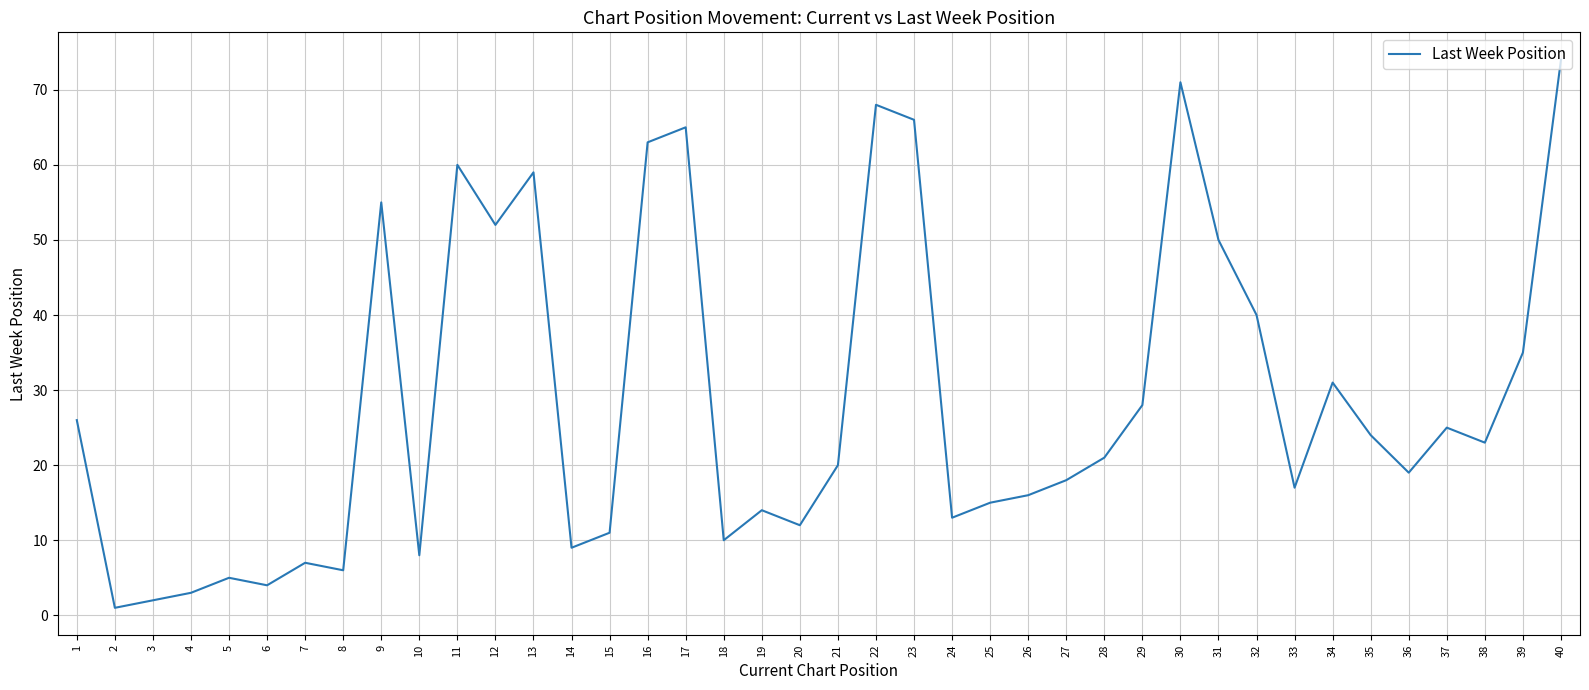

Reading left to right, transcribe all the data shown in this chart.

26	1	2	3	5	4	7	6	55	8	60	52	59	9	11	63	65	10	14	12	20	68	66	13	15	16	18	21	28	71	50	40	17	31	24	19	25	23	35	74